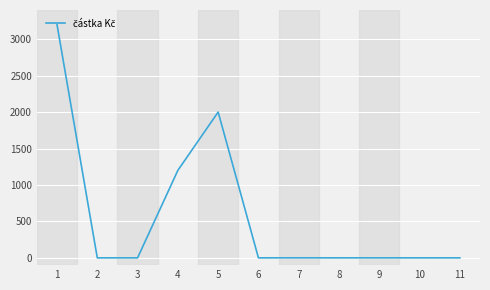

At which category does the data reach its first local peak?

5